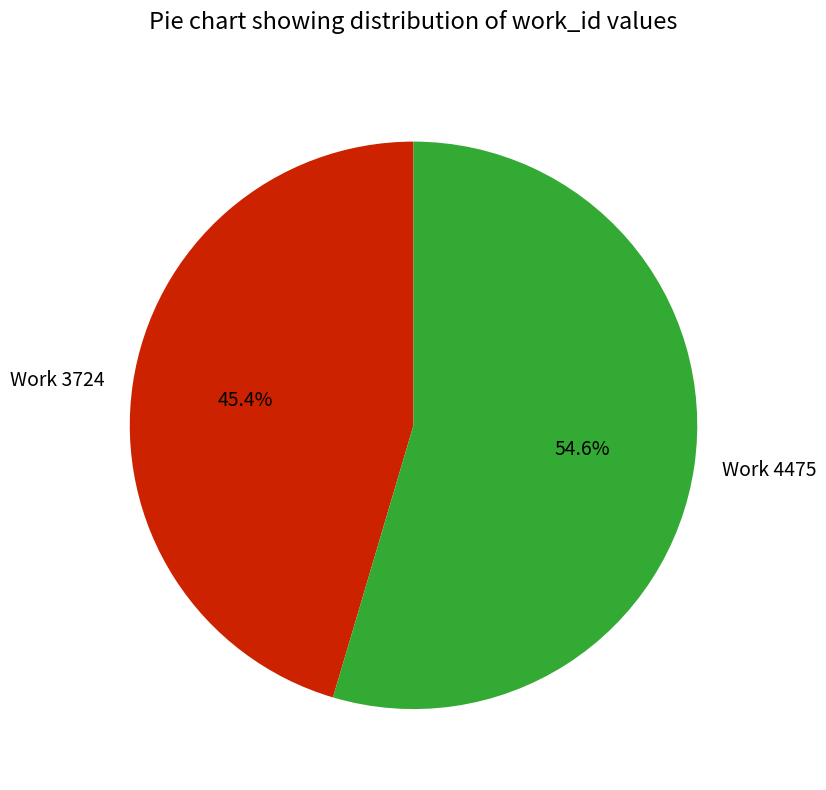

Rank the categories by value from lowest to highest.

Work 3724, Work 4475